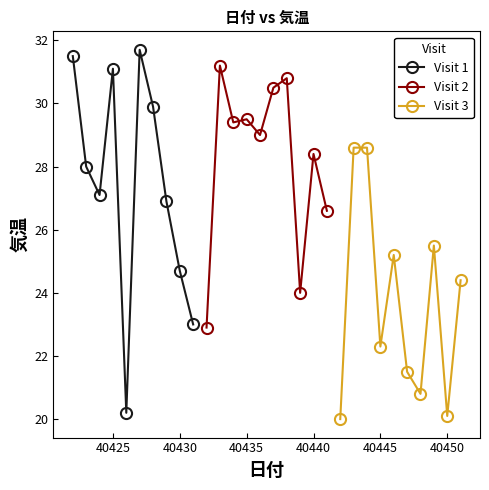

What is the maximum value shown in the chart?

31.7